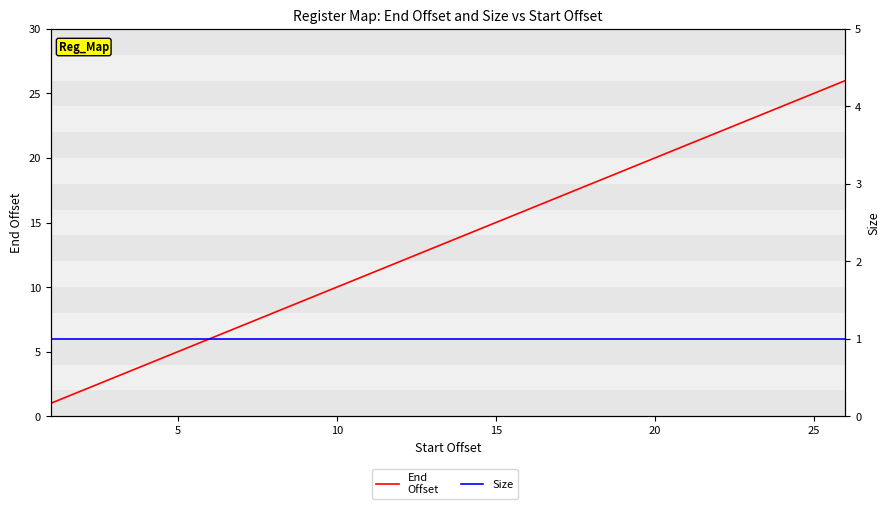

Does the chart have visible grid lines?

No